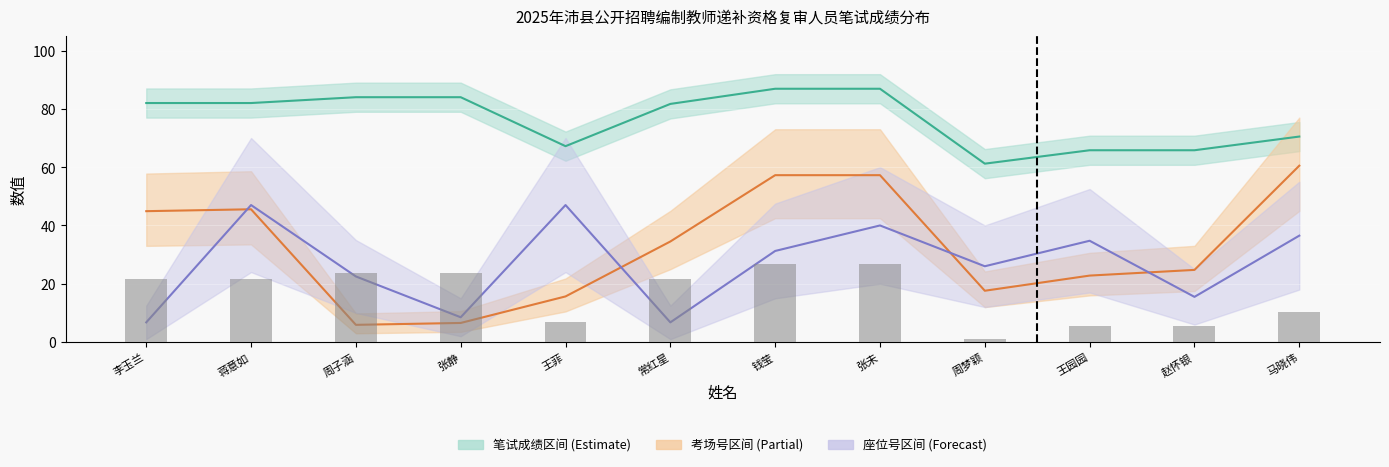

Rank the categories by 考场号 value from highest to lowest.

马晓伟, 钱莹, 张未, 蒋意如, 李玉兰, 常红星, 赵怀银, 王园园, 周梦颖, 王菲, 张静, 周子涵